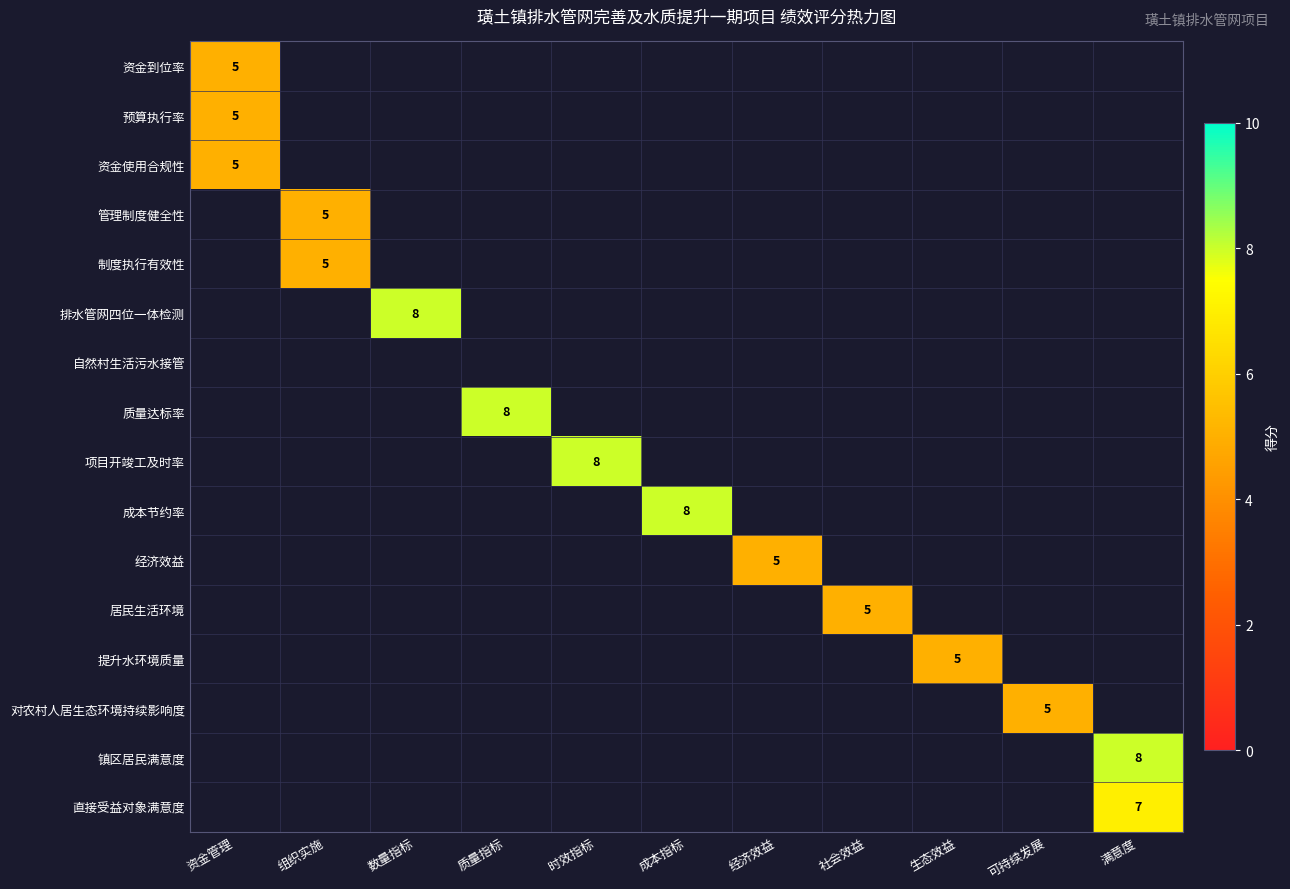

The 直接受益对象满意度 series shows 3 at 满意度. True or false?

False